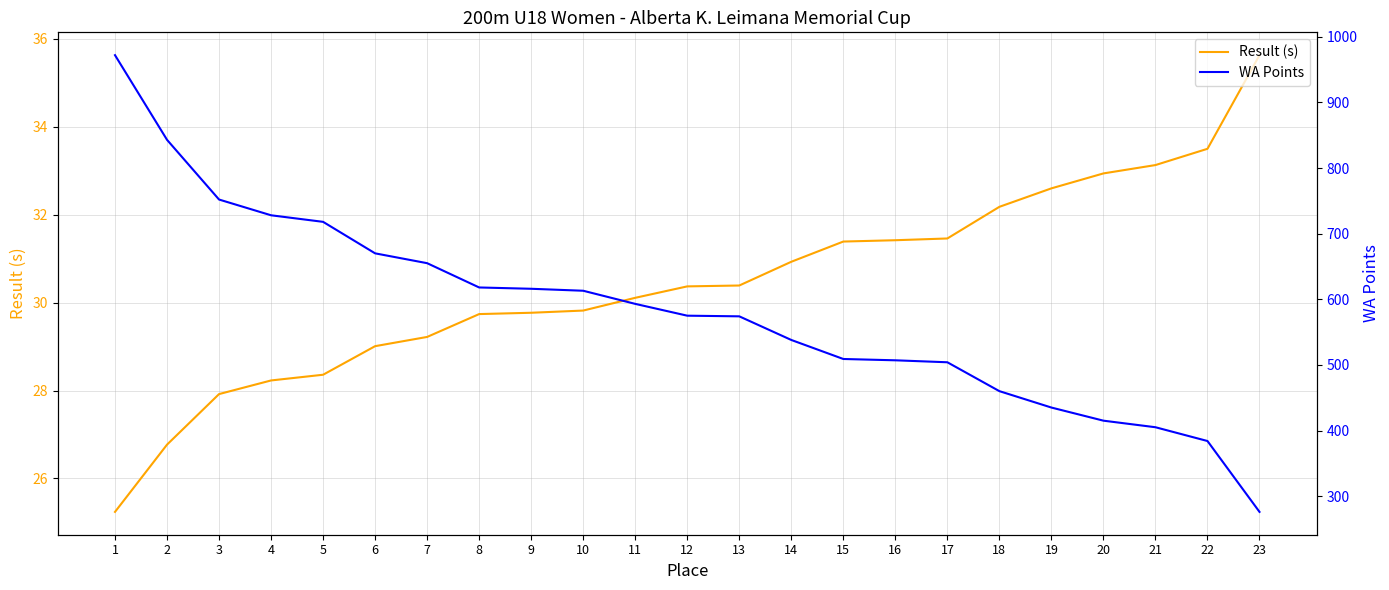

List the series in order of their peak value, lowest first.

Result (s), WA Points